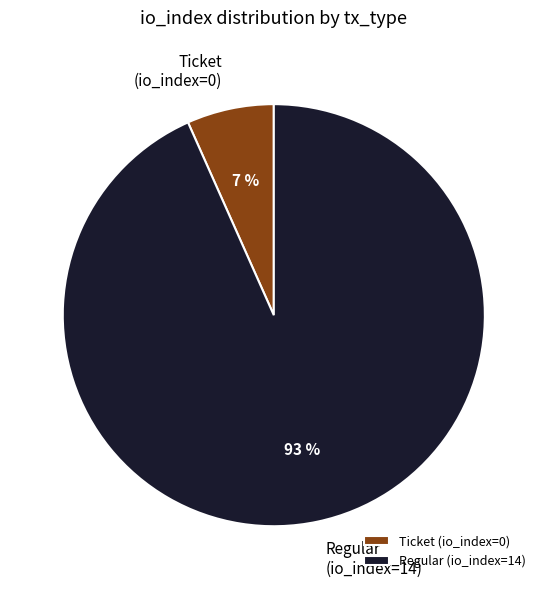

The Regular (io_index=14) slice represents 93% of the pie. True or false?

True